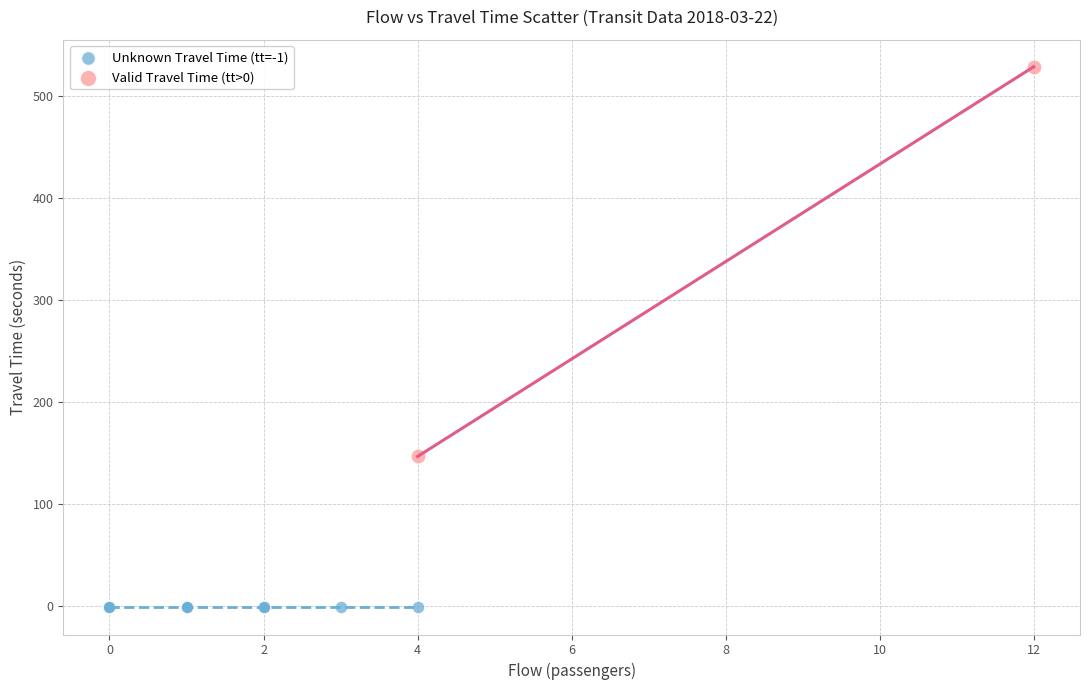

What are all the series names shown in the legend?

Unknown Travel Time (tt=-1), Valid Travel Time (tt>0)